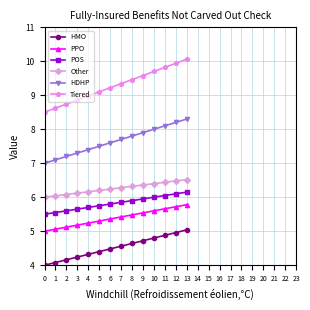

How many series are shown in this chart?

6